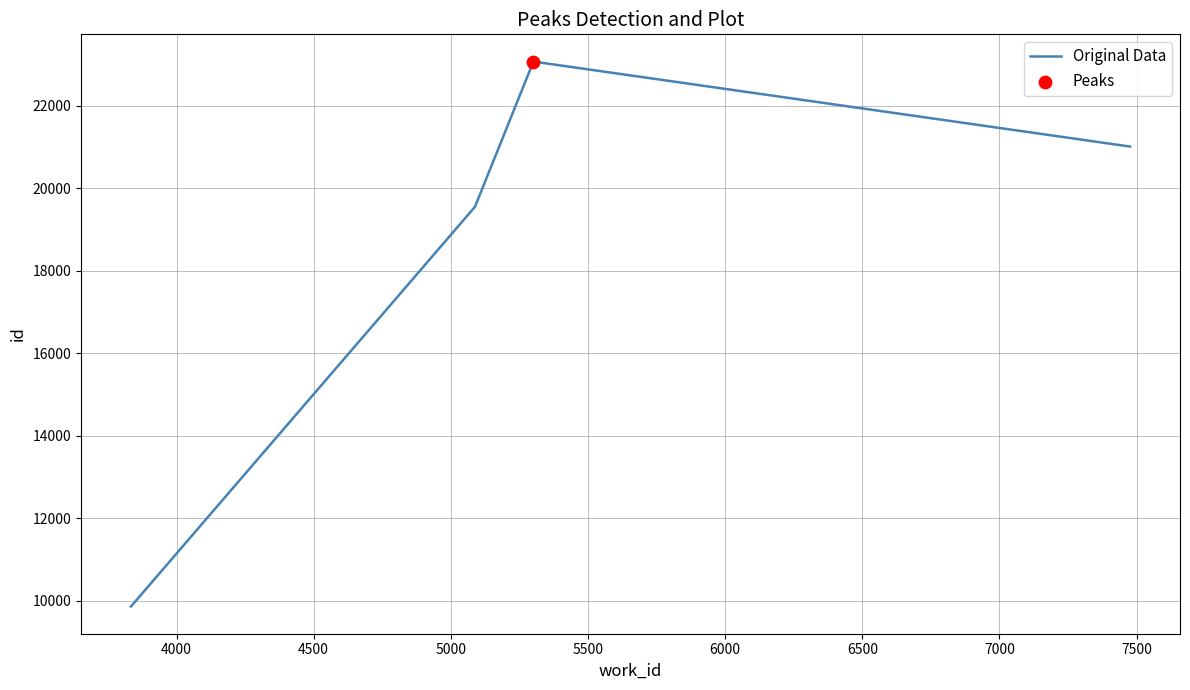

What is the difference between the maximum and minimum values?

13202